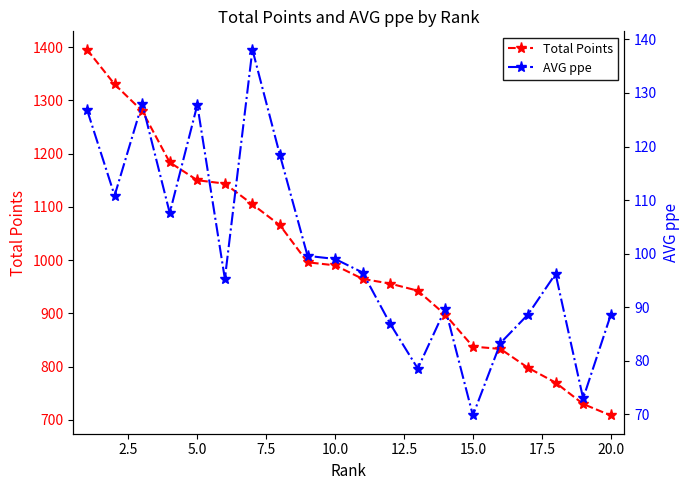

Which series has the largest total across all categories?

Total Points